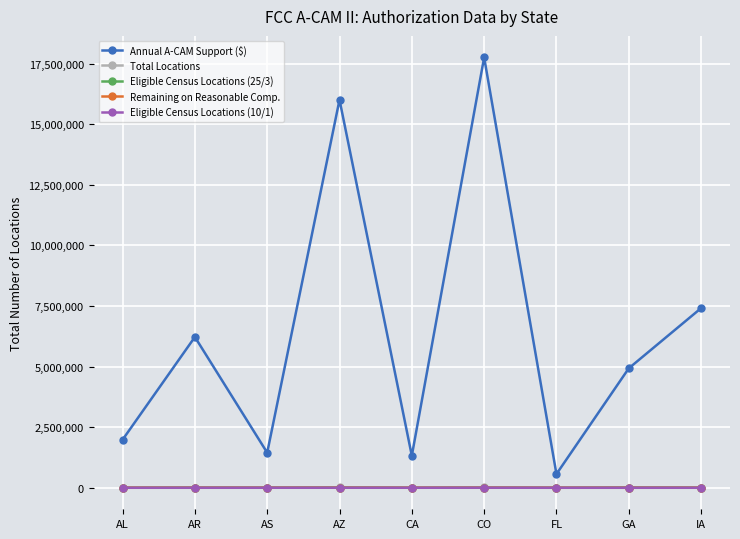

At which category does the chart reach its peak across all series?

CO